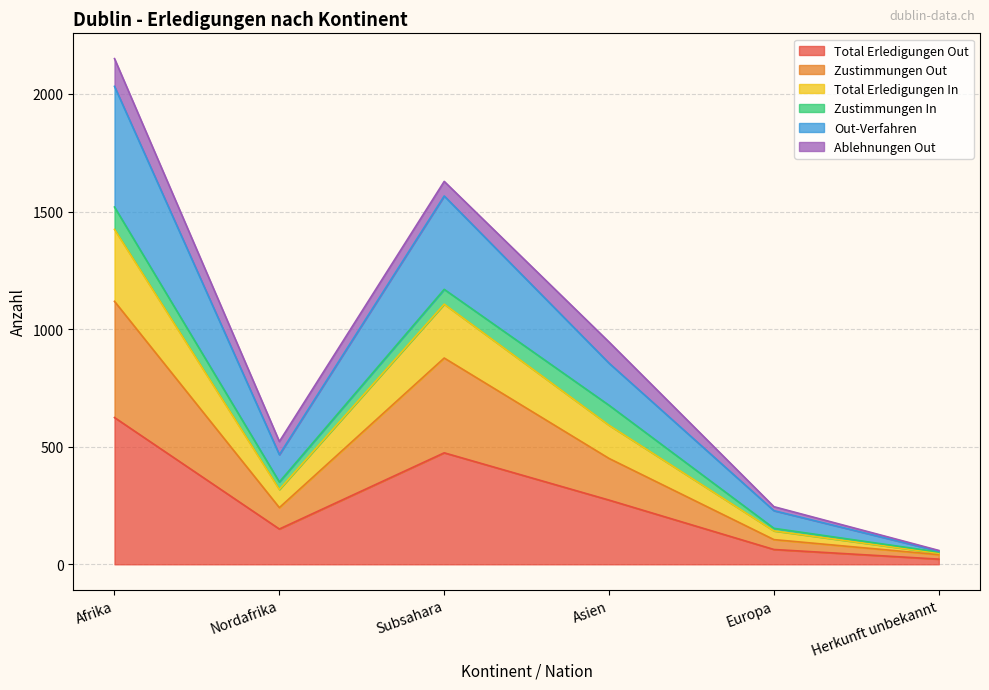

Which category has the highest value in the Total Erledigungen Out series?

Afrika